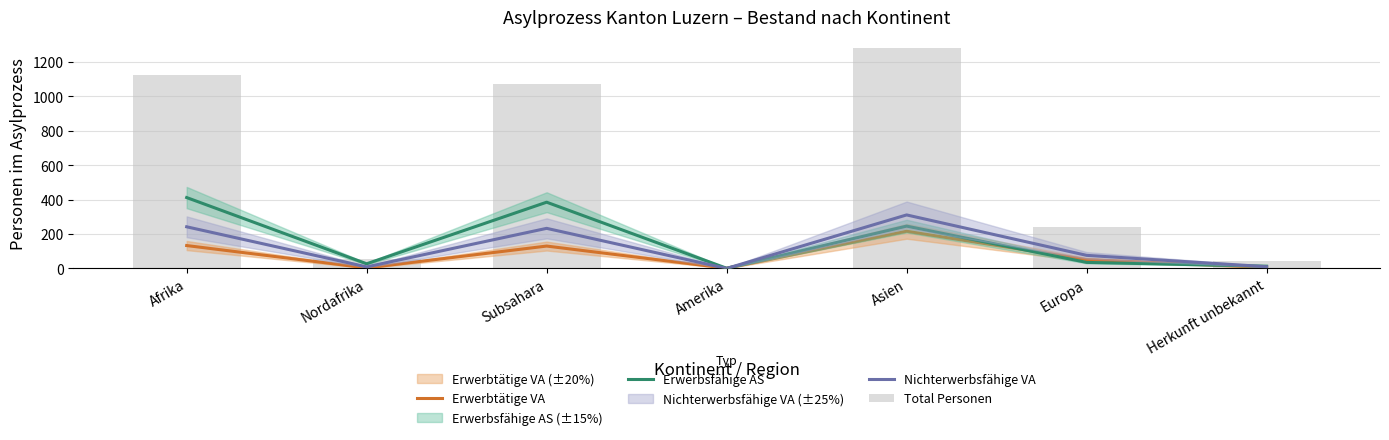

What are all the series names shown in the legend?

Erwerbtätige VA, Erwerbsfähige AS, Nichterwerbsfähige VA, Total Personen